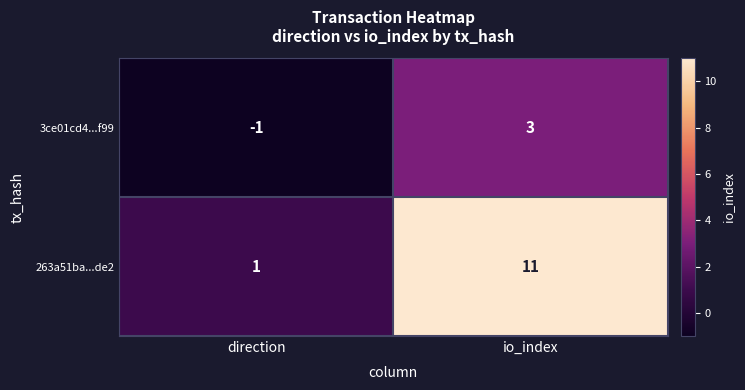

True or false: 3ce01cd4...f99 has a value of 4 at io_index.

False